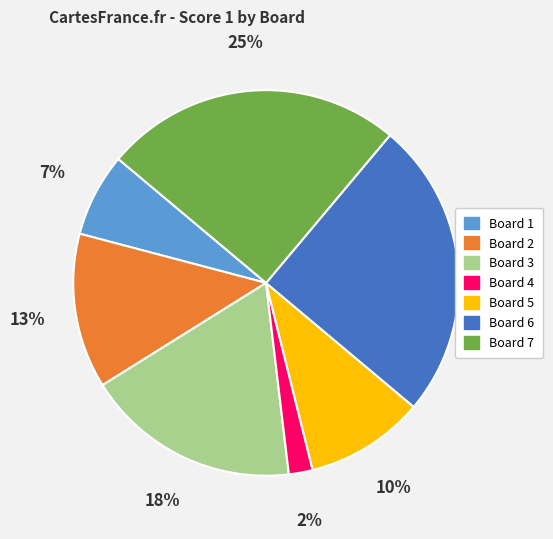

To the nearest percent, what is the combined percentage of Board 5 and Board 1?

17%